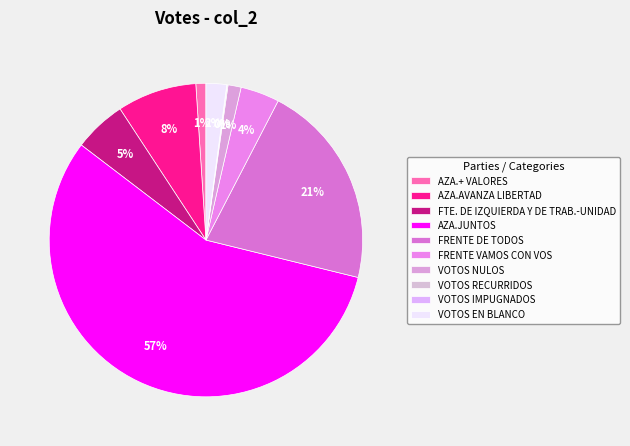

Combined, what portion of the pie is AZA.AVANZA LIBERTAD and FTE. DE IZQUIERDA Y DE TRAB.-UNIDAD?

13.6%